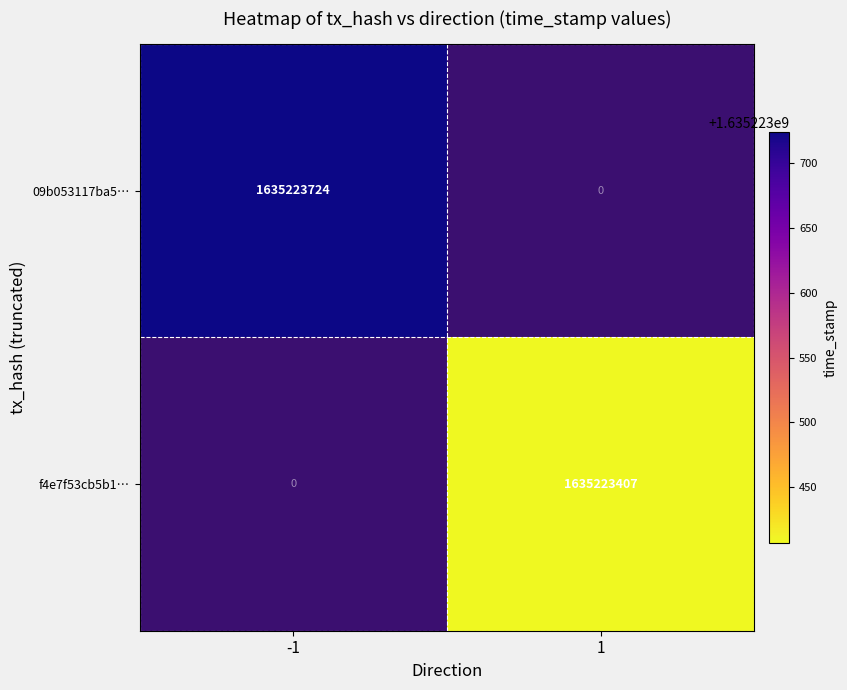

Count the number of categories in the chart.

2